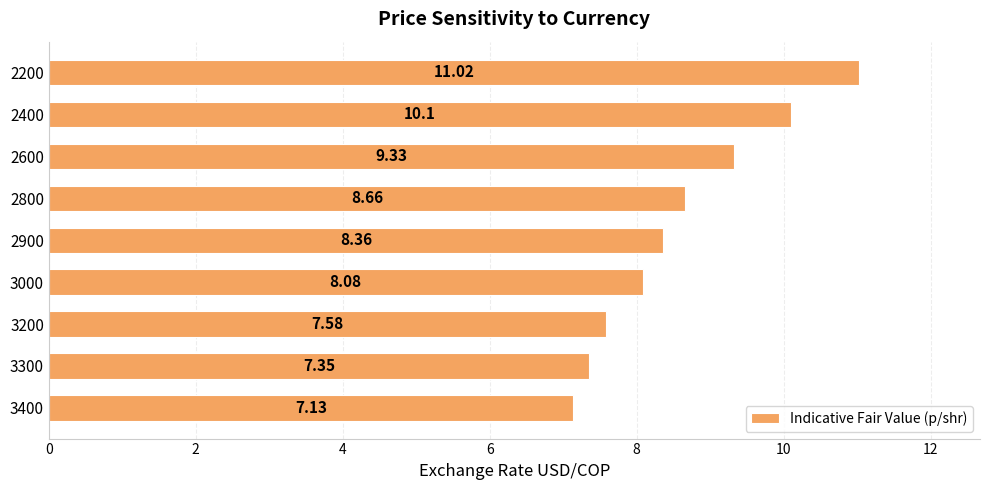

Where is the data nearest to the value 9?

2600